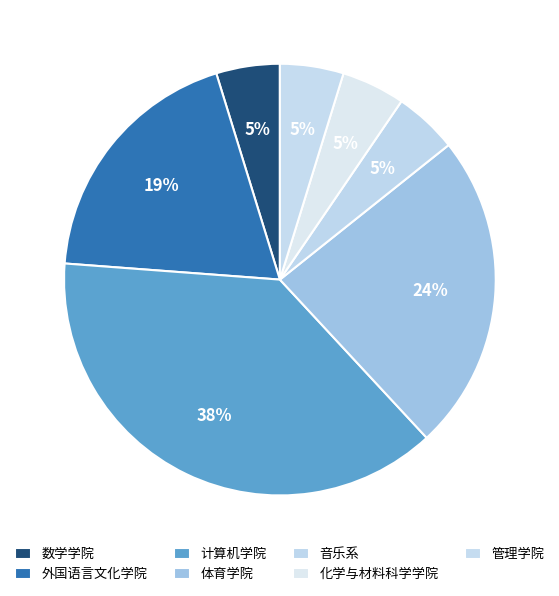

How many segments does this pie chart have?

7